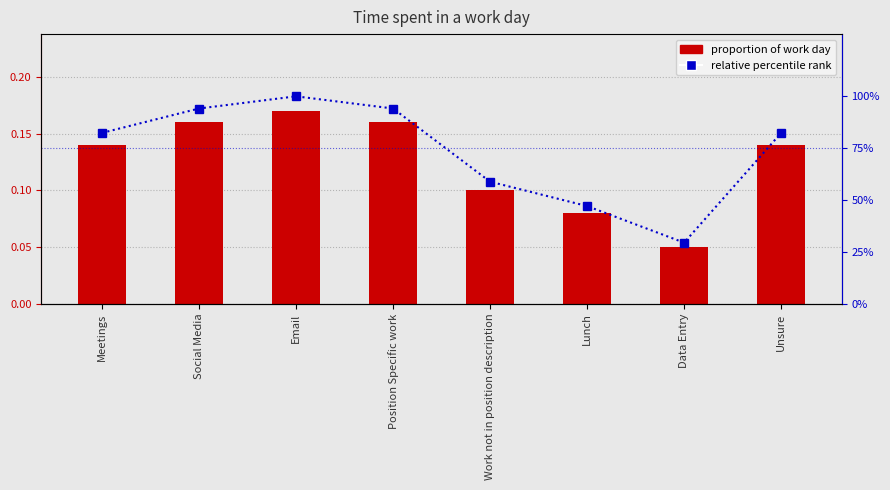

Which series has the widest spread of values?

relative percentile rank